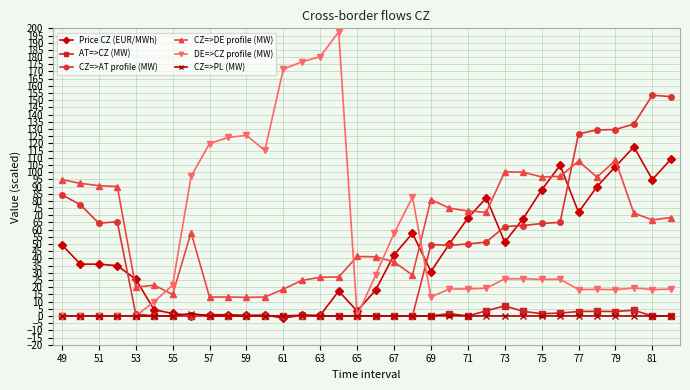

True or false: CZ=>DE profile (MW) and AT=>CZ (MW) intersect in this chart.

False